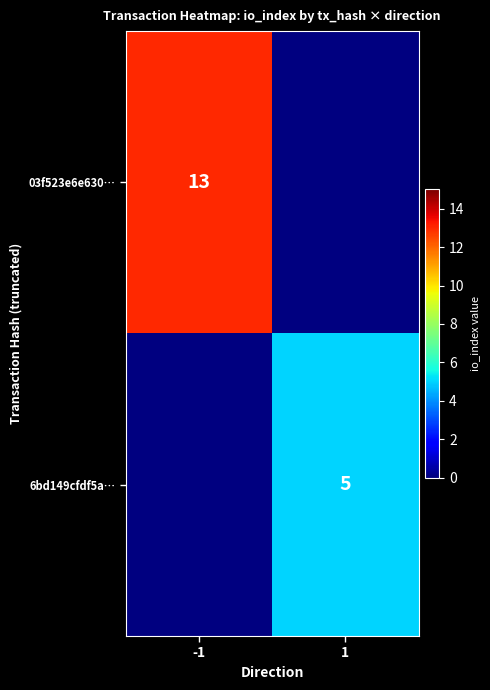

True or false: 03f523e6e630… has a value of 13 at -1.

True